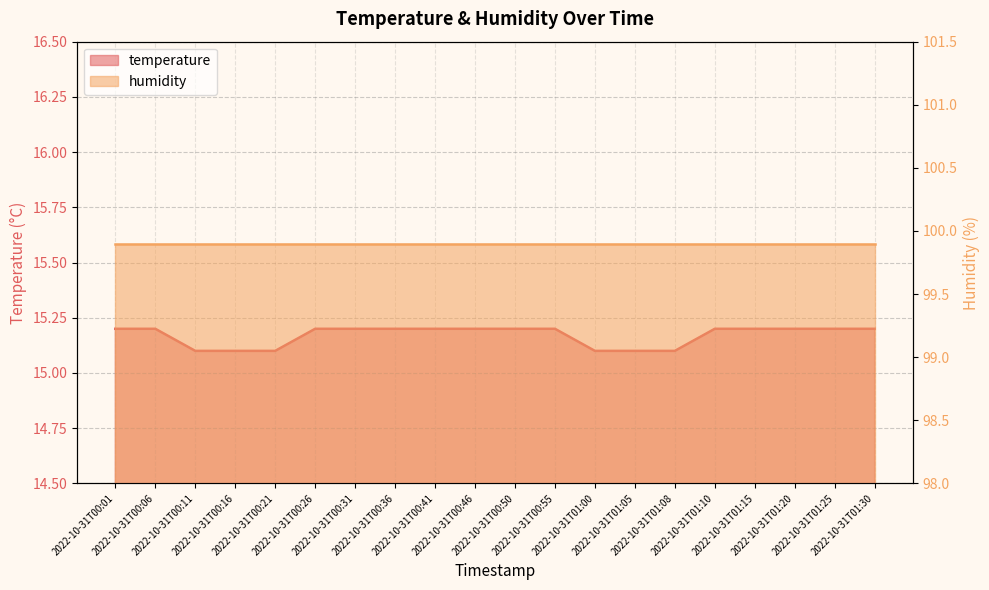

Reading left to right, extract all data points from this chart.

2022-10-31T00:01=15.2	2022-10-31T00:06=15.2	2022-10-31T00:11=15.1	2022-10-31T00:16=15.1	2022-10-31T00:21=15.1	2022-10-31T00:26=15.2	2022-10-31T00:31=15.2	2022-10-31T00:36=15.2	2022-10-31T00:41=15.2	2022-10-31T00:46=15.2	2022-10-31T00:50=15.2	2022-10-31T00:55=15.2	2022-10-31T01:00=15.1	2022-10-31T01:05=15.1	2022-10-31T01:08=15.1	2022-10-31T01:10=15.2	2022-10-31T01:15=15.2	2022-10-31T01:20=15.2	2022-10-31T01:25=15.2	2022-10-31T01:30=15.2